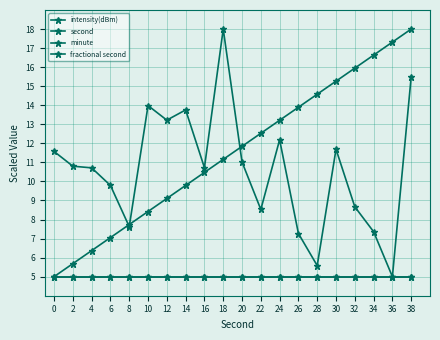

True or false: minute has more than 0 interior local peaks.

False